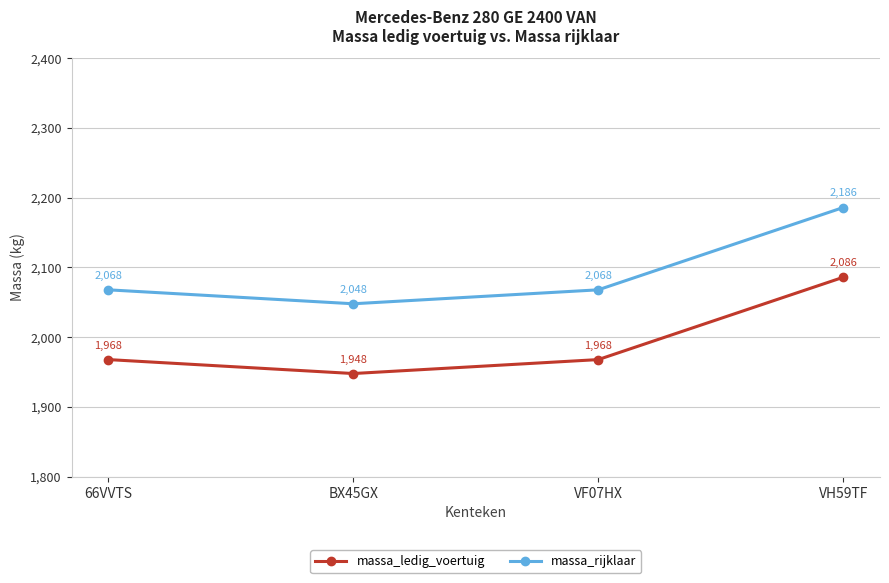

True or false: massa_rijklaar has a value of 2186 at VH59TF.

True